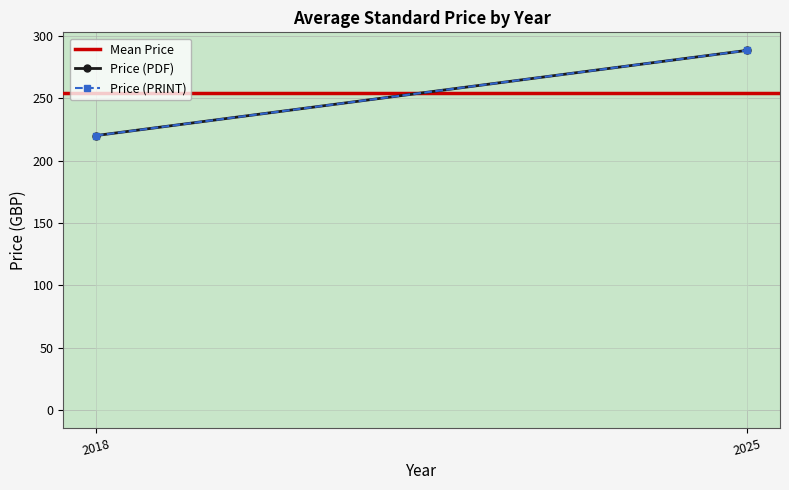

What is the sum of the Price (PRINT) values at 2025 and 2018?

508.4